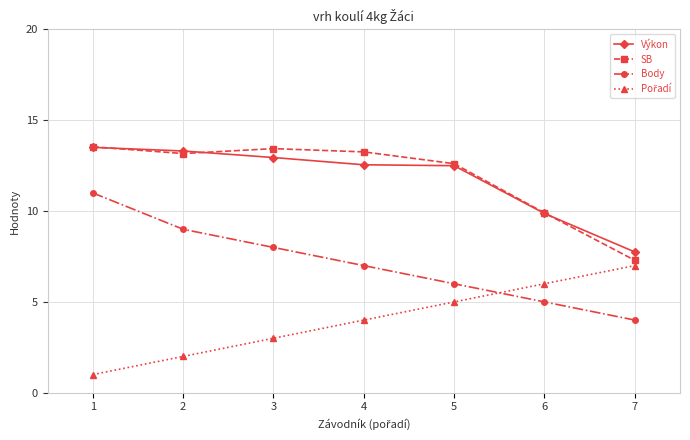

The SB series shows 7.3 at 7. True or false?

True